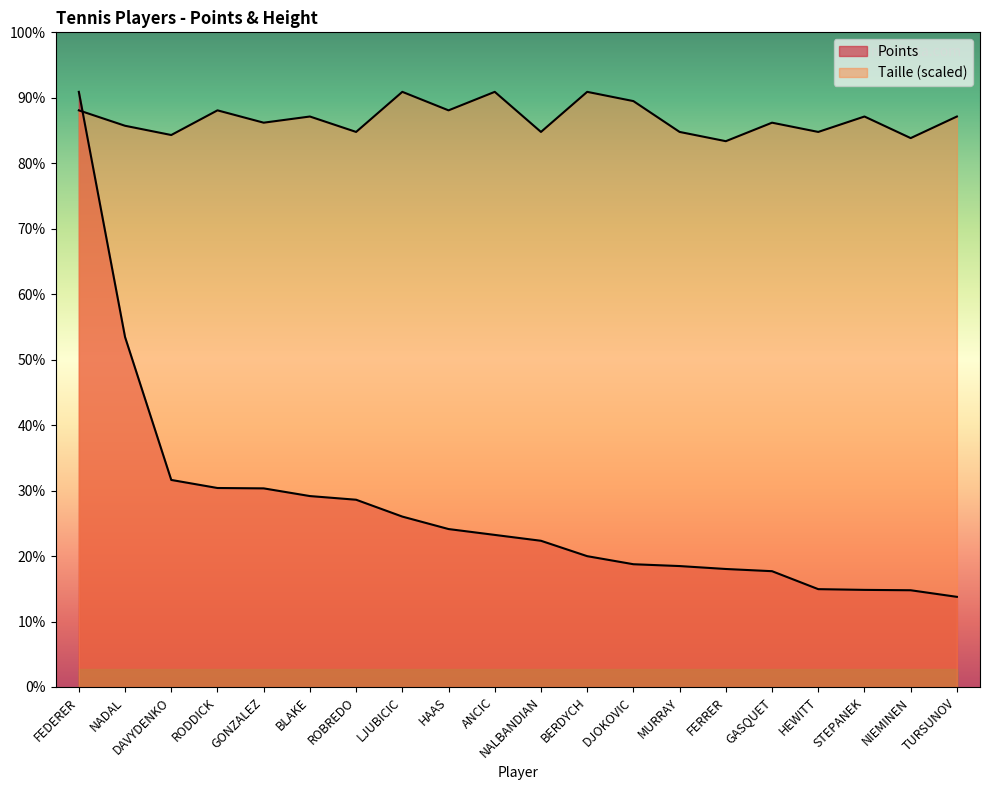

Where do Taille and Points first cross each other?

FEDERER and NADAL